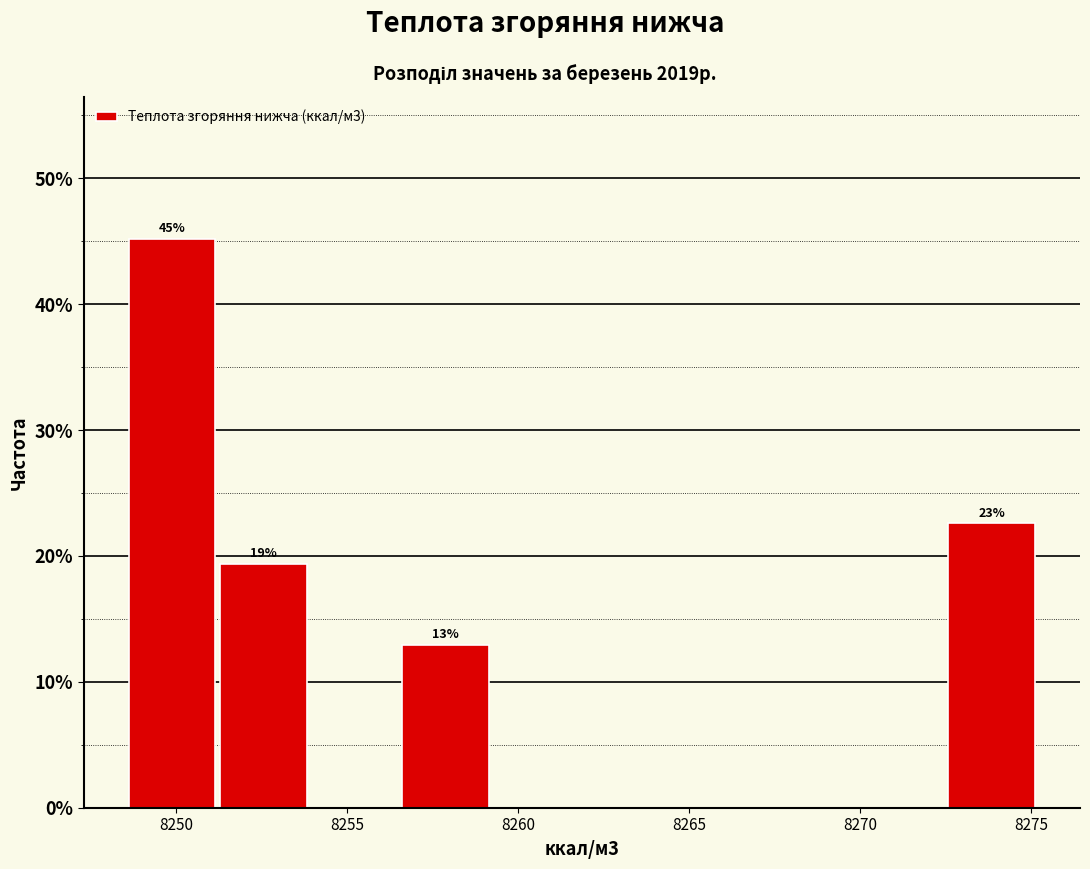

Which range on the x-axis has the tallest bar?

8248.5 to 8251.5